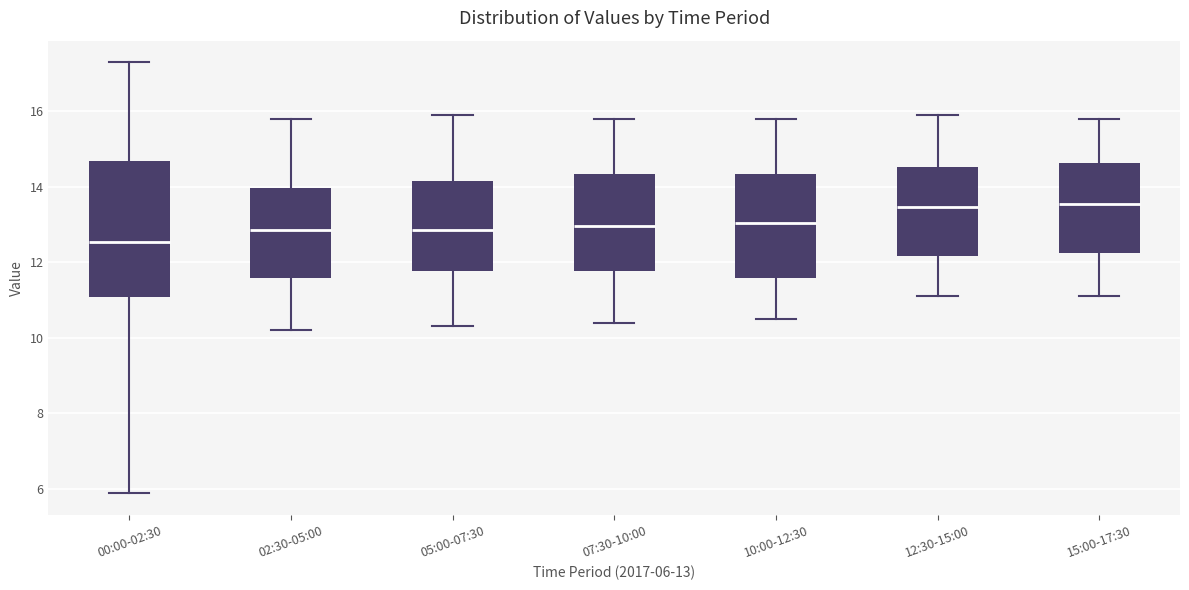

Which box is the tallest, from its lower edge to its upper edge?

00:00-02:30